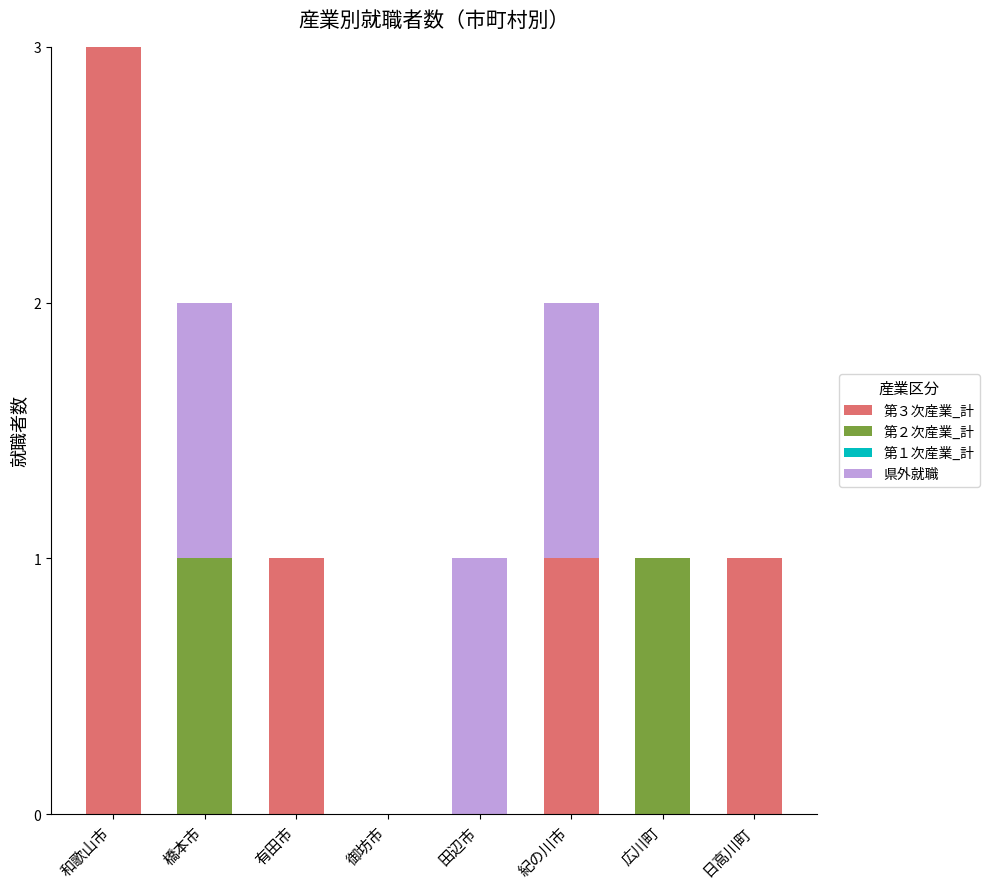

At which category is the sum across all series the highest?

和歌山市